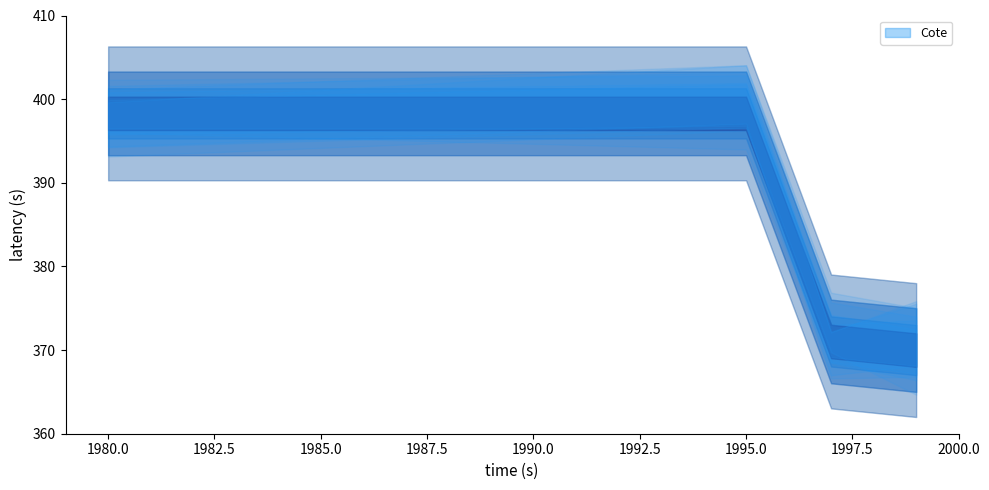

Rank the categories by value from lowest to highest.

1999, 1997, 1995, 1980